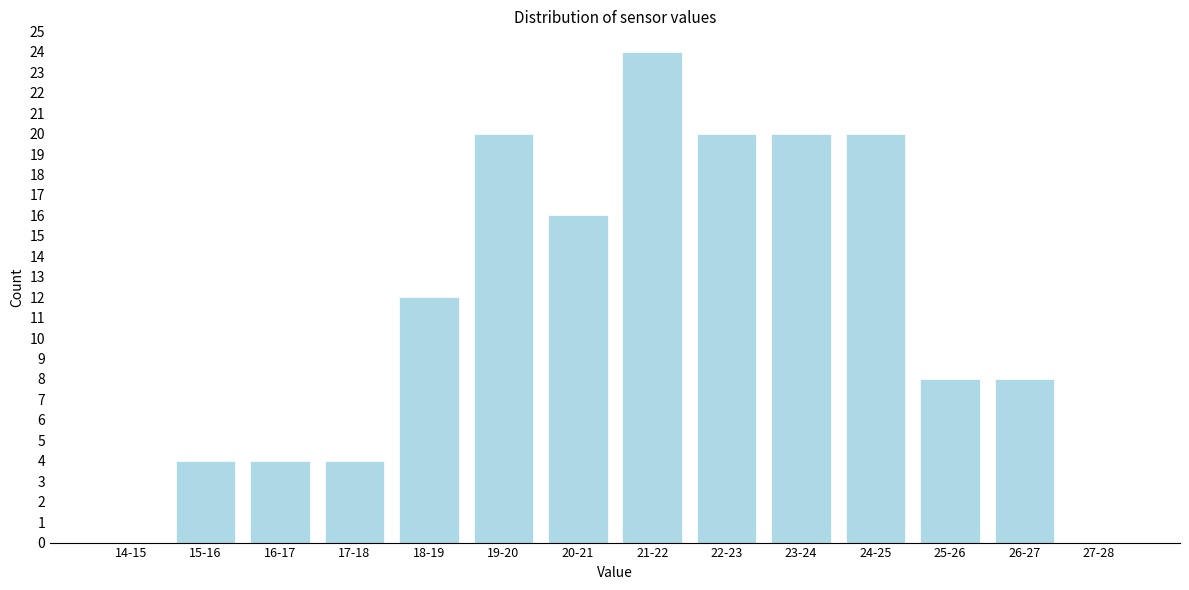

Reading left to right, extract all data points from this chart.

14-15=0	15-16=4	16-17=4	17-18=4	18-19=12	19-20=20	20-21=16	21-22=24	22-23=20	23-24=20	24-25=20	25-26=8	26-27=8	27-28=0